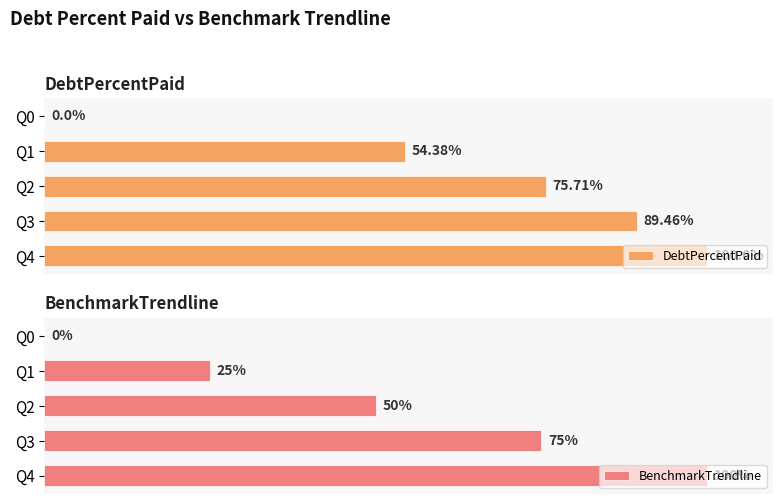

How many values in BenchmarkTrendline are above zero?

4